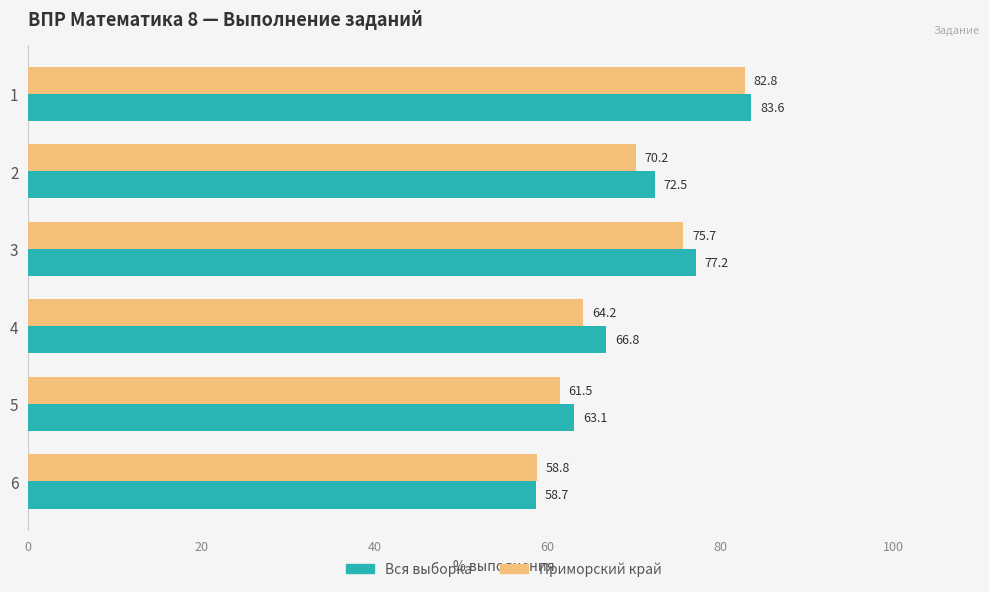

Which series changed the most between 1 and 5?

Приморский край